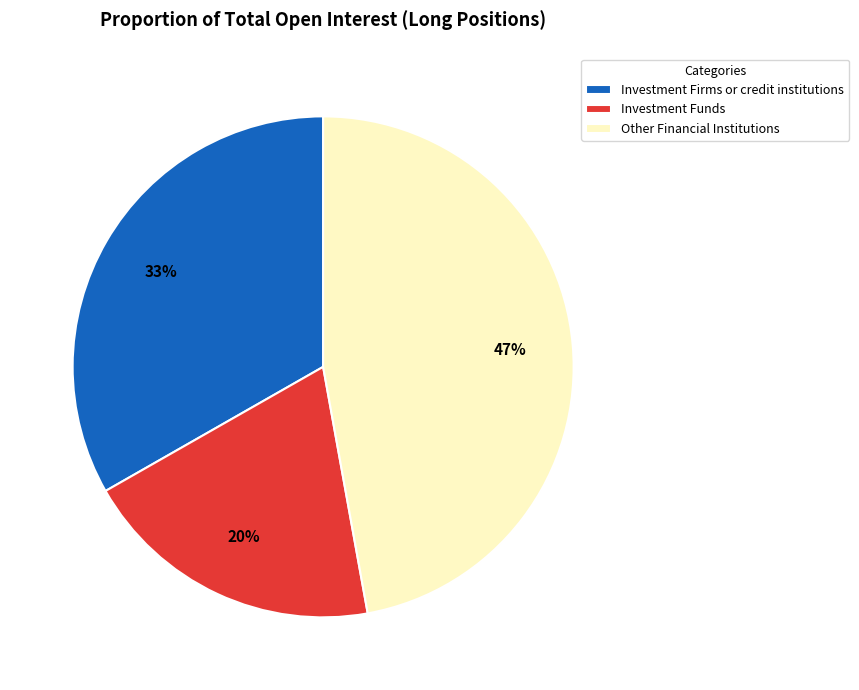

How many slices are in this pie chart?

3